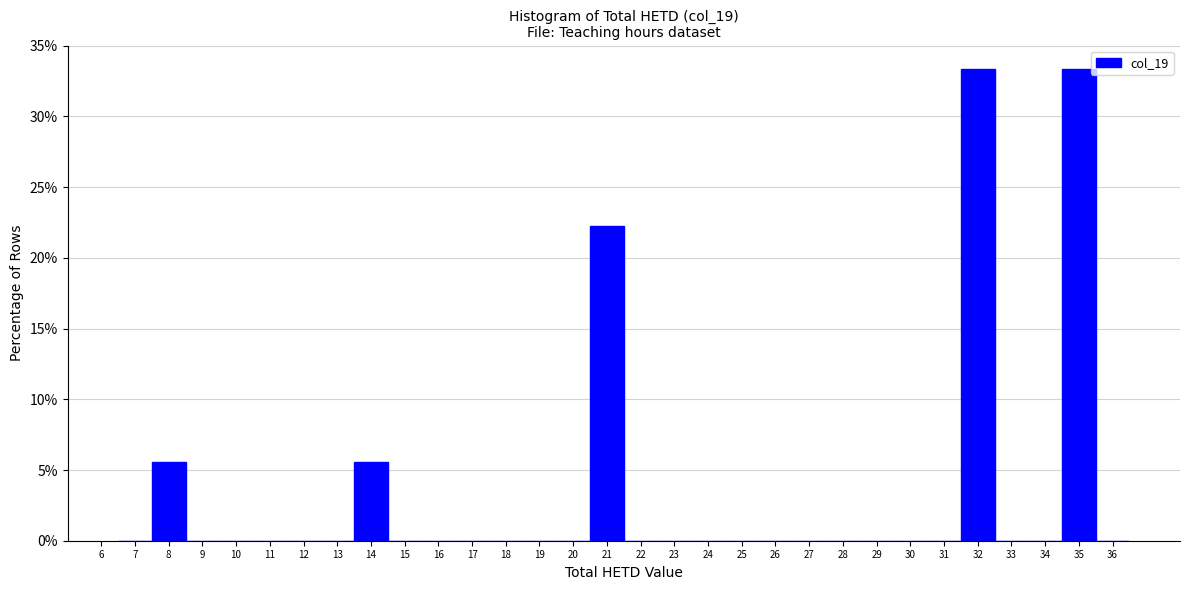

Reading left to right, transcribe this chart: for each bar, give the range it covers on the x-axis and its height. The values are not printed on the chart, so give them approximately, as read against the axis.

6.5 to 7.5: 0
7.5 to 8.5: 5.5
8.5 to 9.5: 0
9.5 to 10.5: 0
10.5 to 11.5: 0
11.5 to 12.5: 0
12.5 to 13.5: 0
13.5 to 14.5: 5.5
14.5 to 15.5: 0
15.5 to 16.5: 0
16.5 to 17.5: 0
17.5 to 18.5: 0
18.5 to 19.5: 0
19.5 to 20.5: 0
20.5 to 21.5: 22.0
21.5 to 22.5: 0
22.5 to 23.5: 0
23.5 to 24.5: 0
24.5 to 25.5: 0
25.5 to 26.5: 0
26.5 to 27.5: 0
27.5 to 28.5: 0
28.5 to 29.5: 0
29.5 to 30.5: 0
30.5 to 31.5: 0
31.5 to 32.5: 33.5
32.5 to 33.5: 0
33.5 to 34.5: 0
34.5 to 35.5: 33.5
35.5 to 36.5: 0